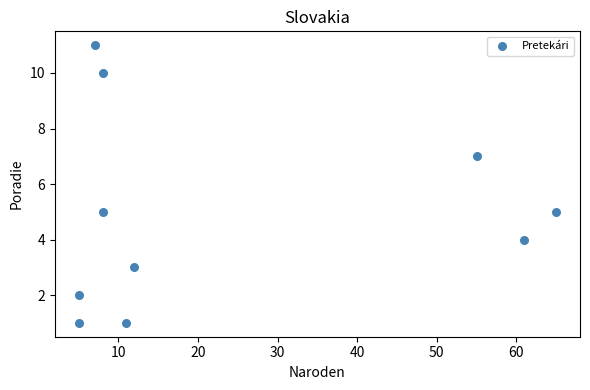

What is the average Y value?

5